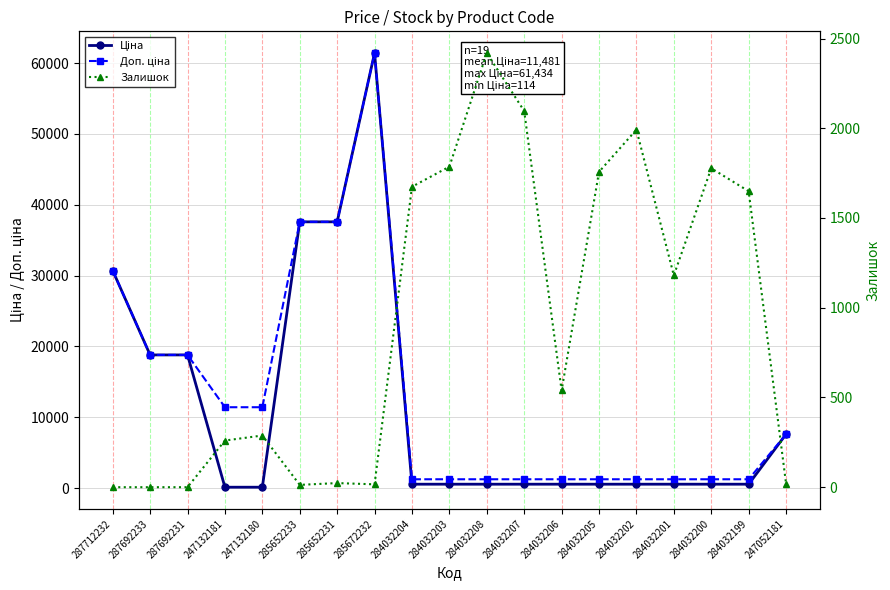

What is the total value across all series at 284032203?

3560.4